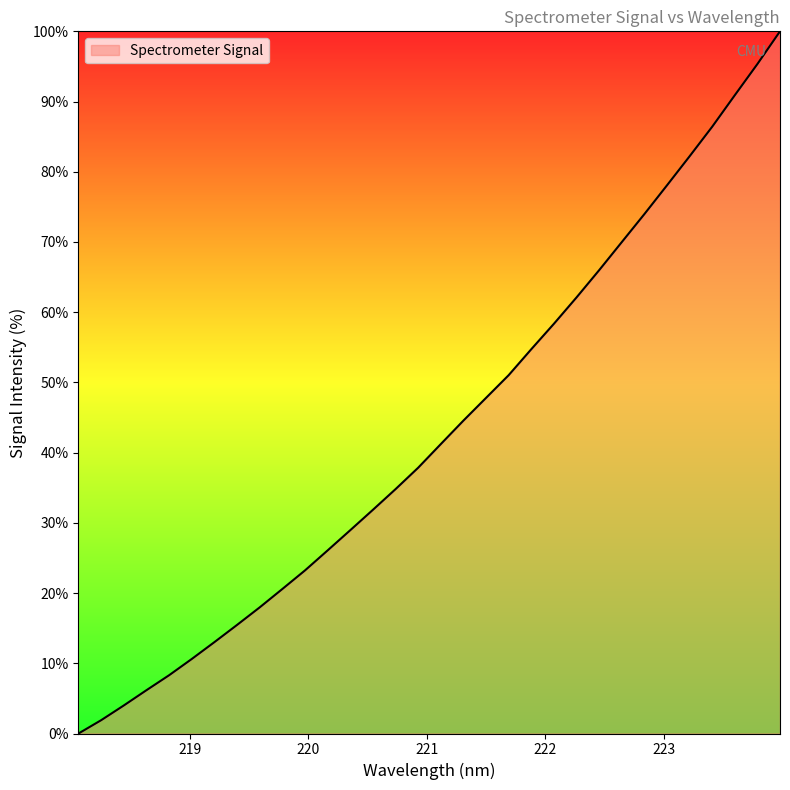

What is the sum of all values?

1383.4